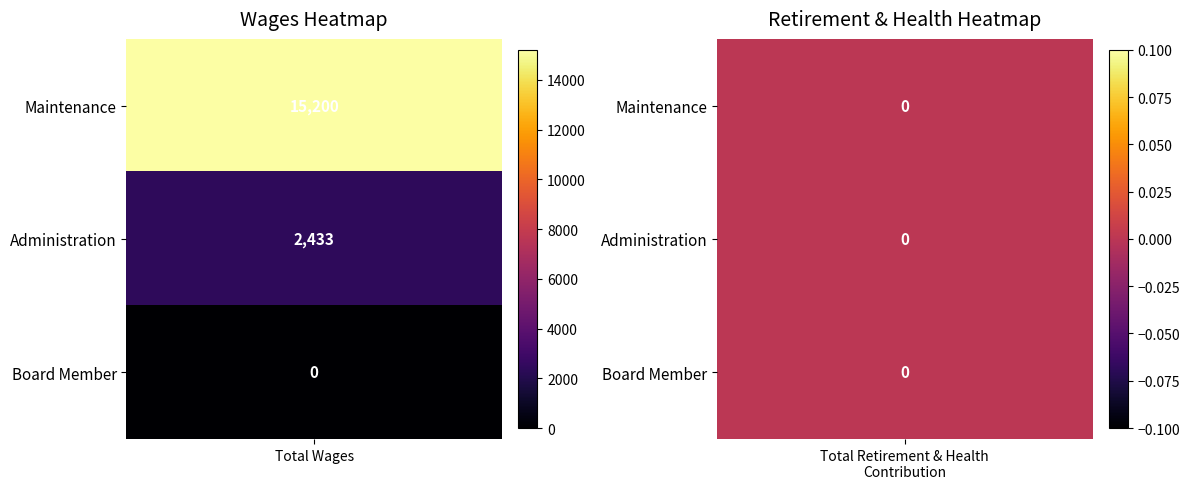

List the labels in order of Administration value, smallest first.

Total Retirement & Health Contribution, Total Wages